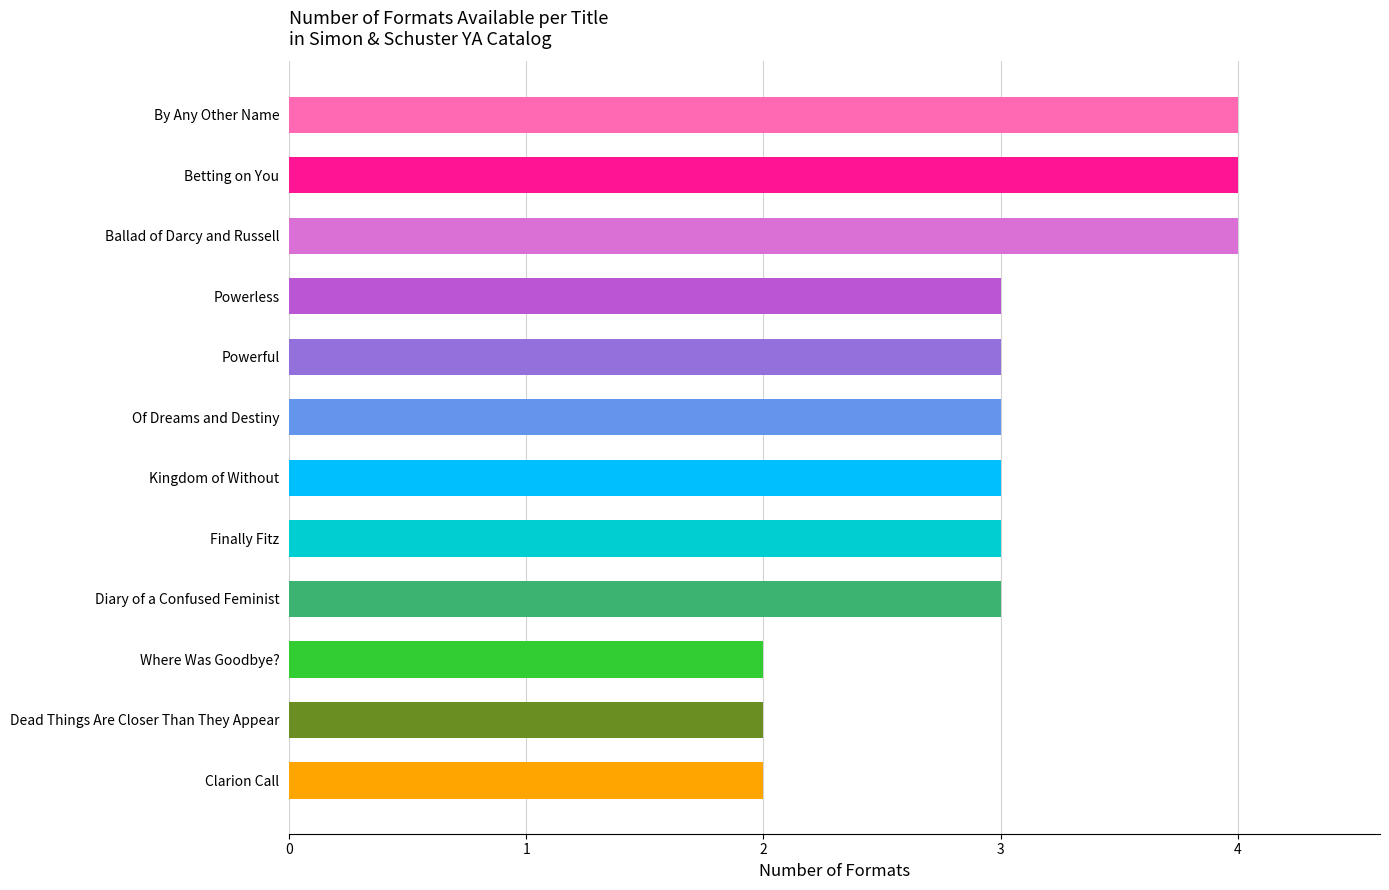

What is the value of the 6th bar from the top?

3